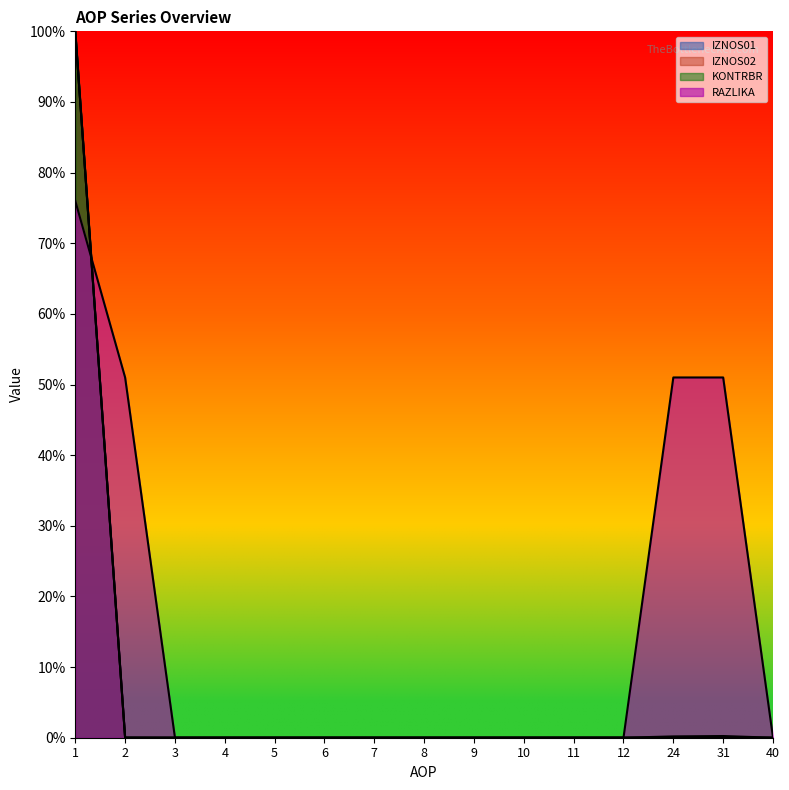

True or false: KONTRBR has a value of -0.6 at 4.

False